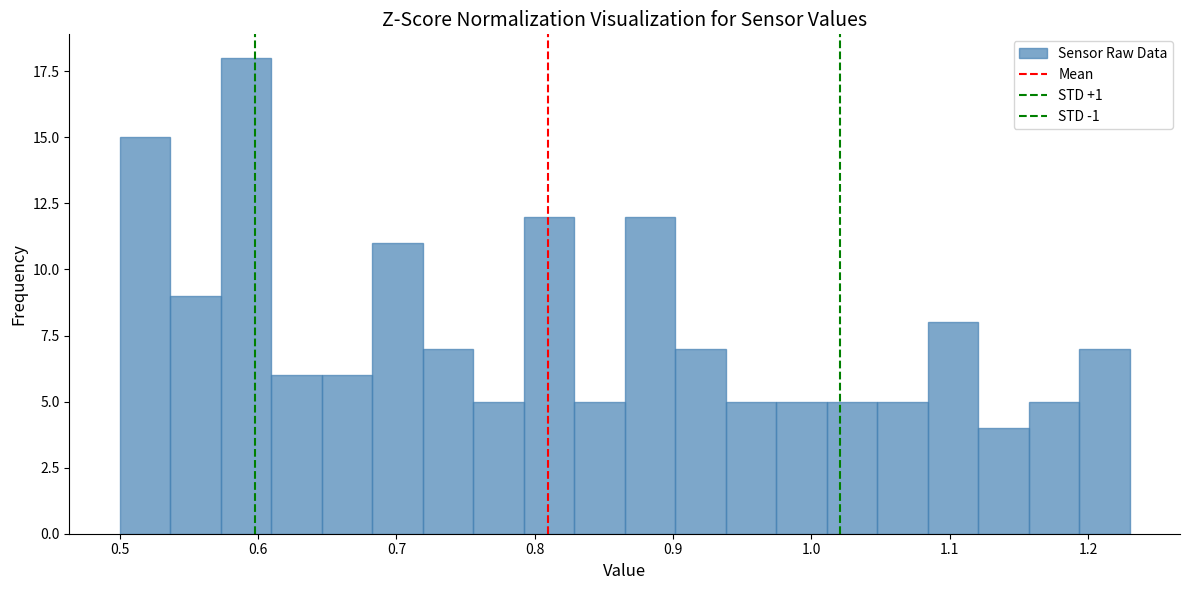

Read against the x-axis, roughly where is the centre of the tallest bar?

0.59